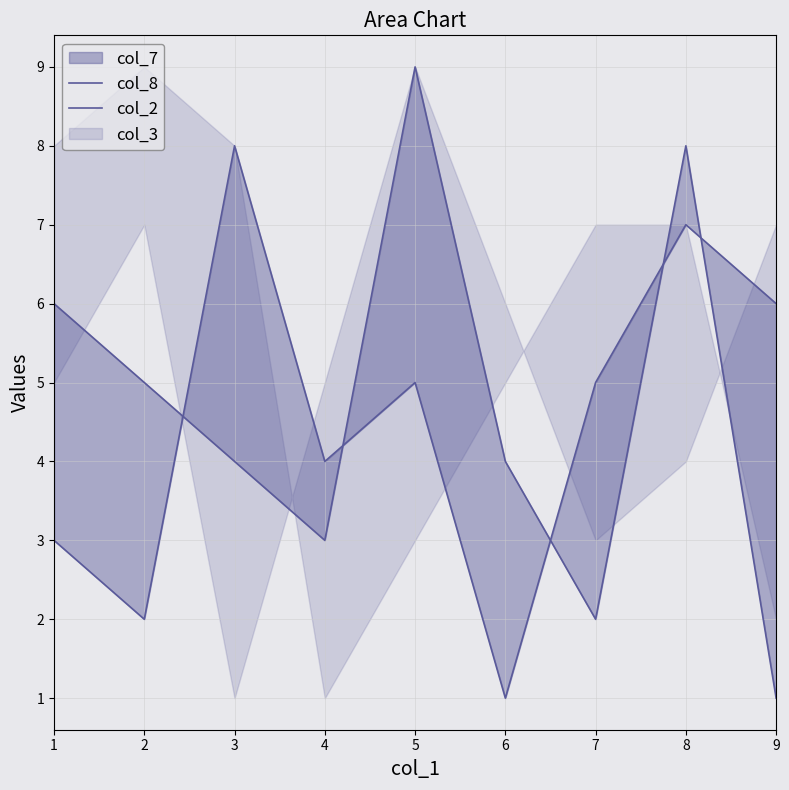

What is the total value across all series at 2?

7